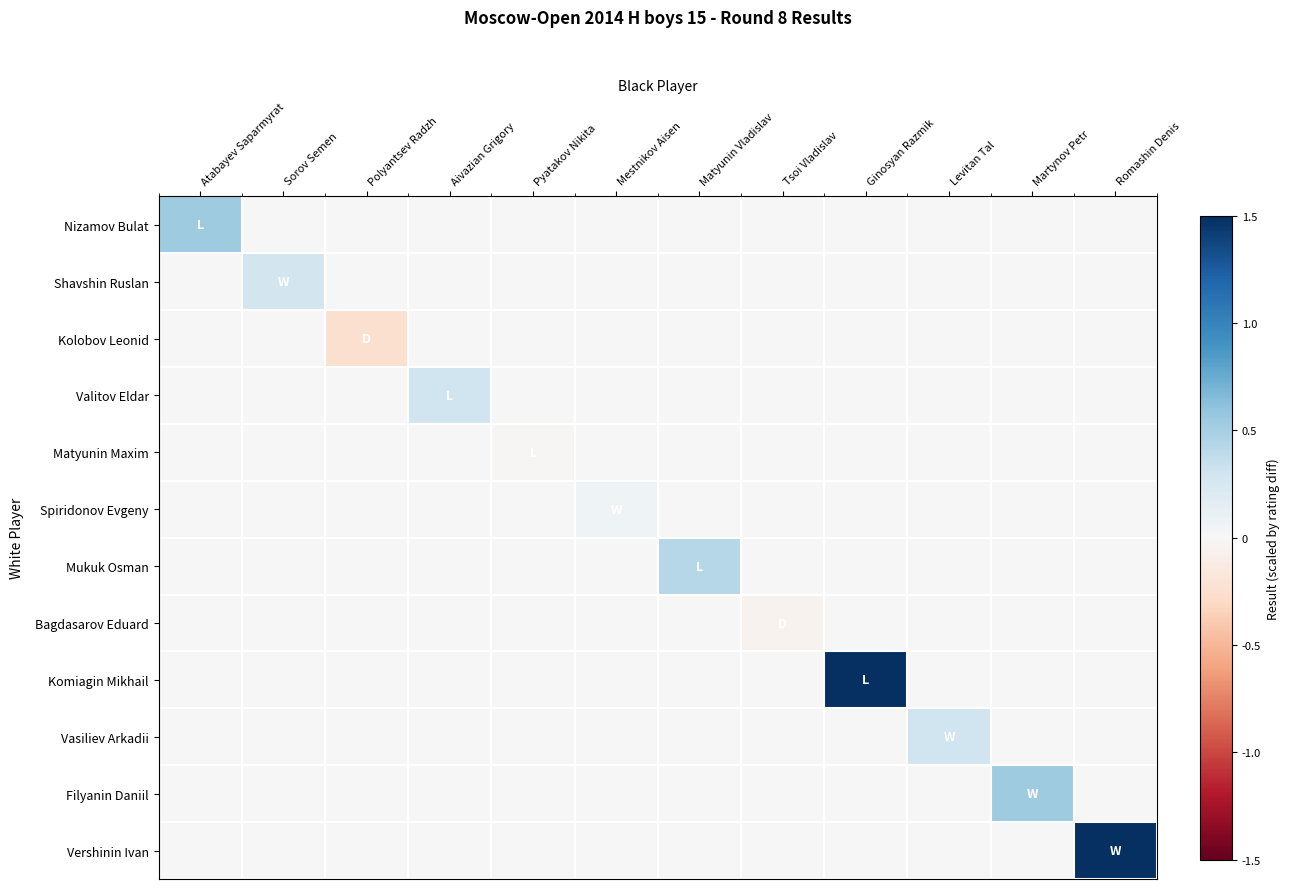

At Atabayev Saparmyrat, list the series in order from largest to smallest.

Nizamov Bulat, Shavshin Ruslan, Kolobov Leonid, Valitov Eldar, Matyunin Maxim, Spiridonov Evgeny, Mukuk Osman, Bagdasarov Eduard, Komiagin Mikhail, Vasiliev Arkadii, Filyanin Daniil, Vershinin Ivan